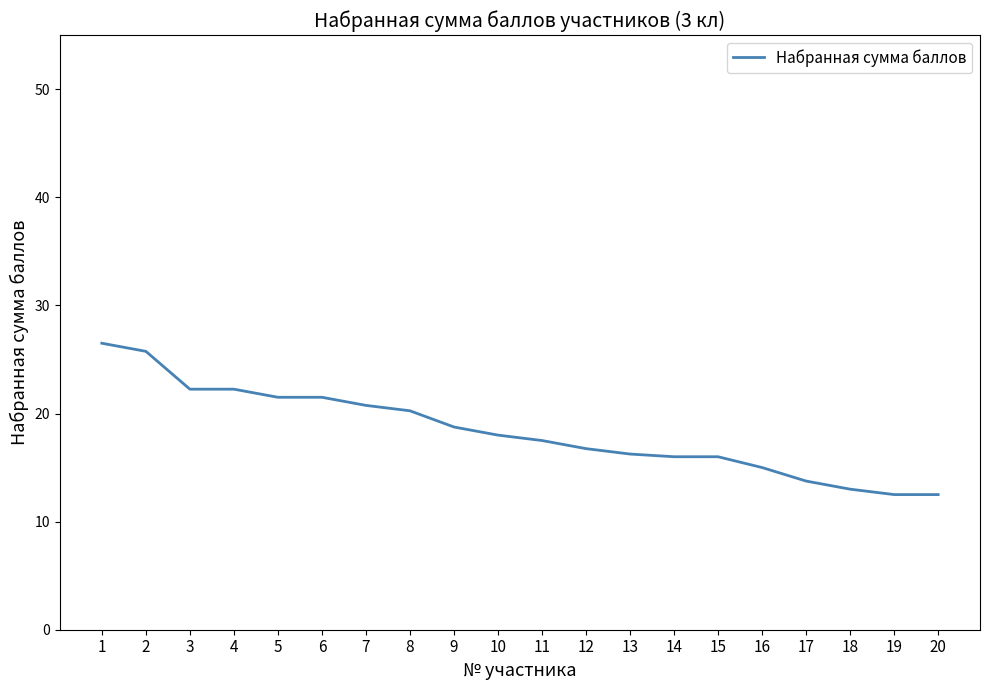

What is the sum of all values?

366.8